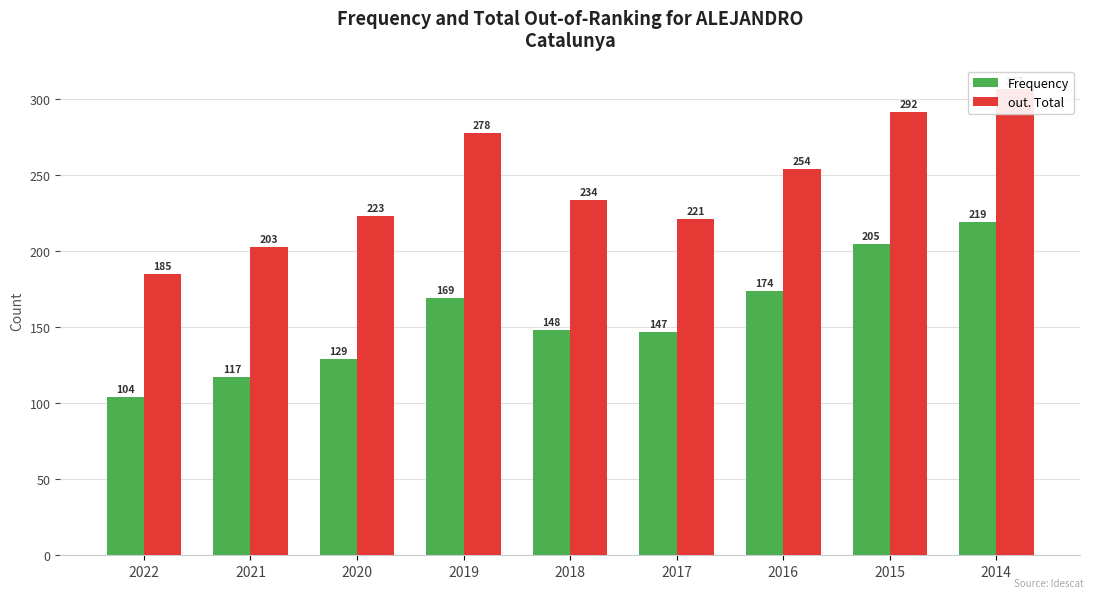

Which series has the largest total across all categories?

out. Total